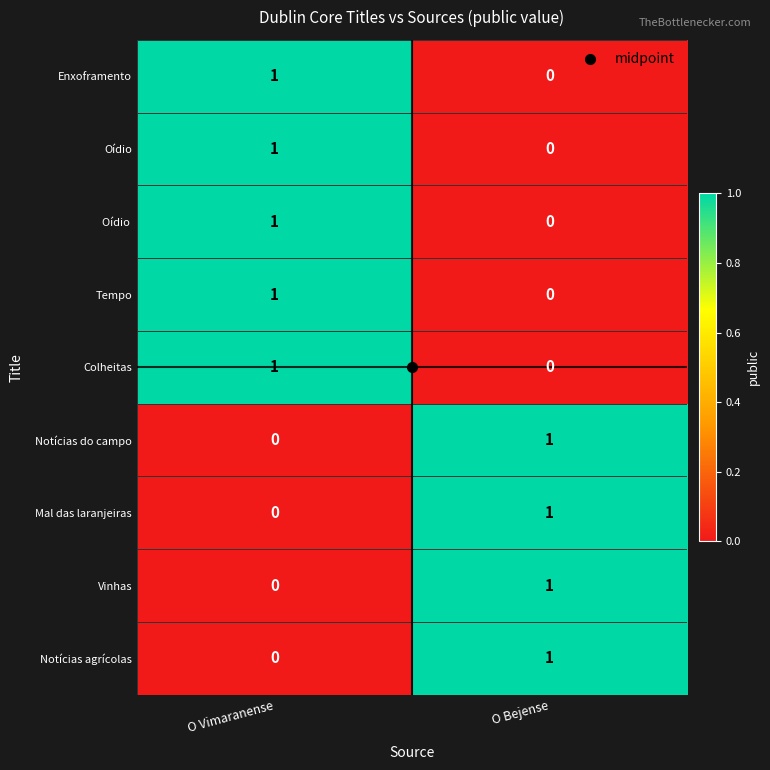

At which category is the sum across all series the highest?

O Vimaranense